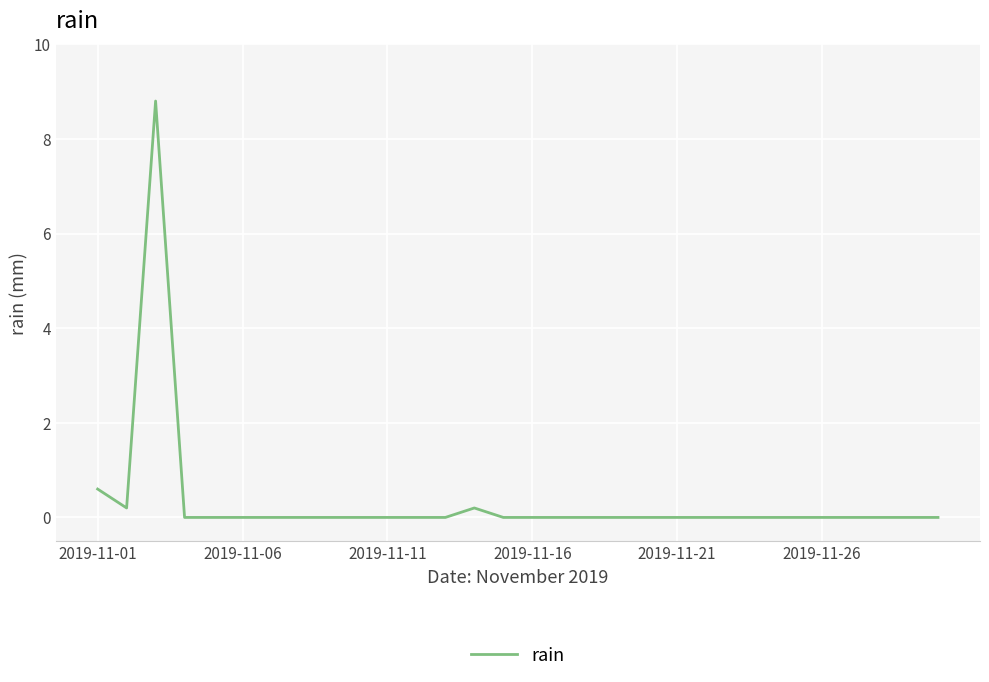

What is the greatest value displayed?

8.8